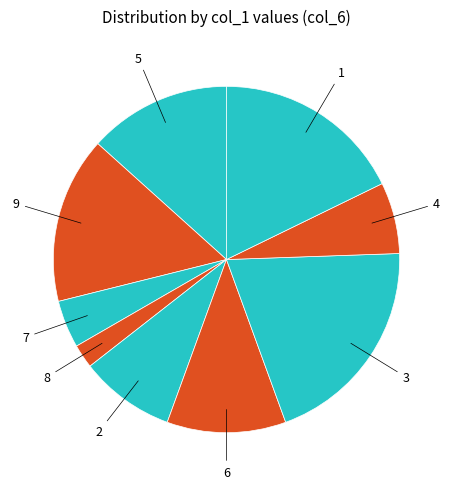

True or false: 9 accounts for 6% of the total.

False